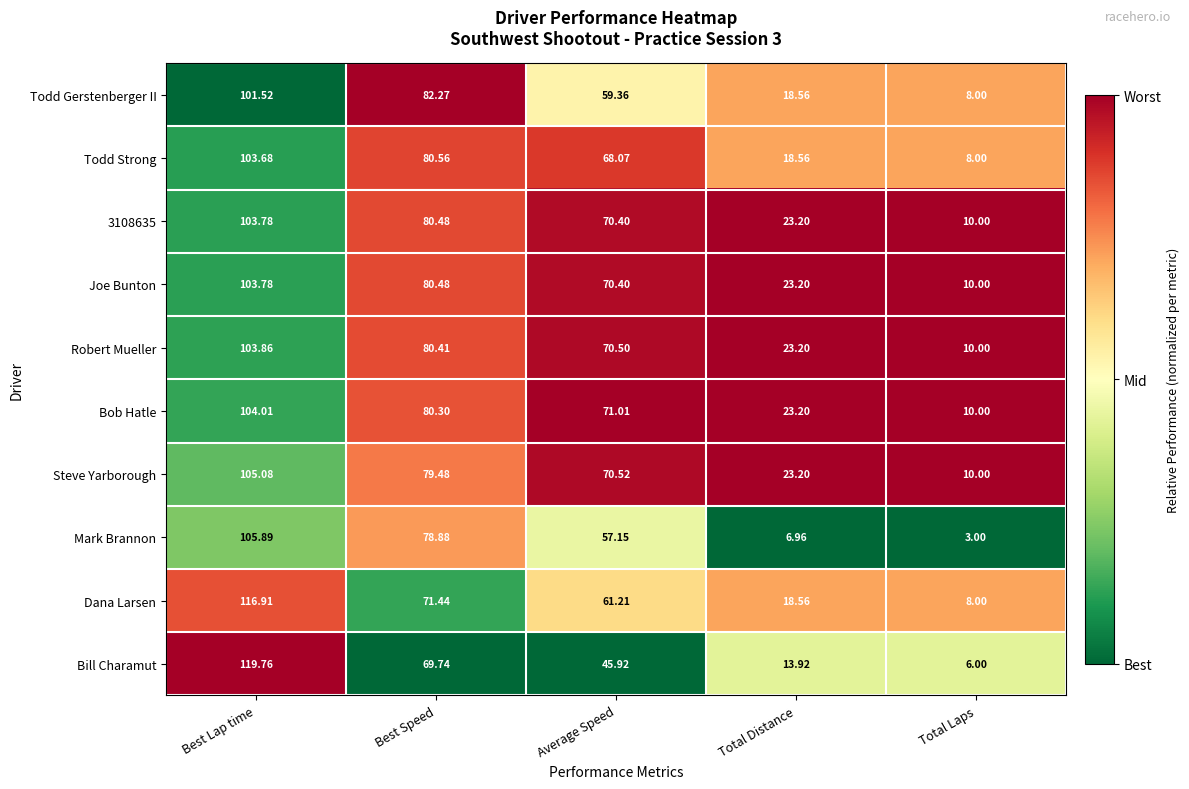

Which series has the largest total across all categories?

Bob Hatle